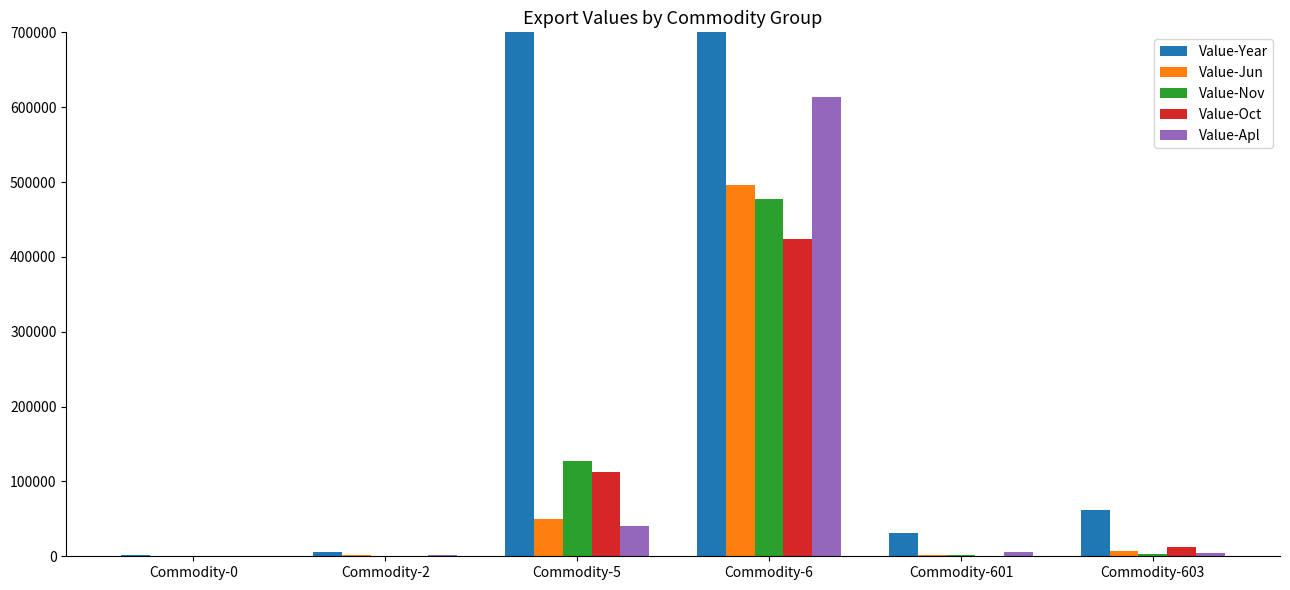

At Commodity-0, list the series in order from largest to smallest.

Value-Year, Value-Apl, Value-Jun, Value-Nov, Value-Oct